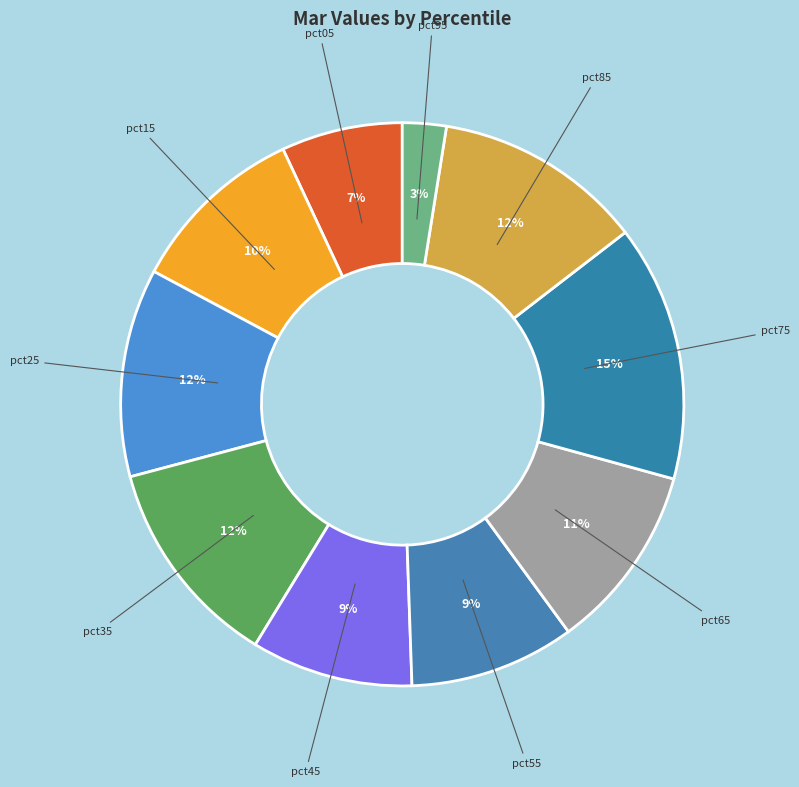

To the nearest percent, what is the difference between the largest and smallest slice percentages?

12%